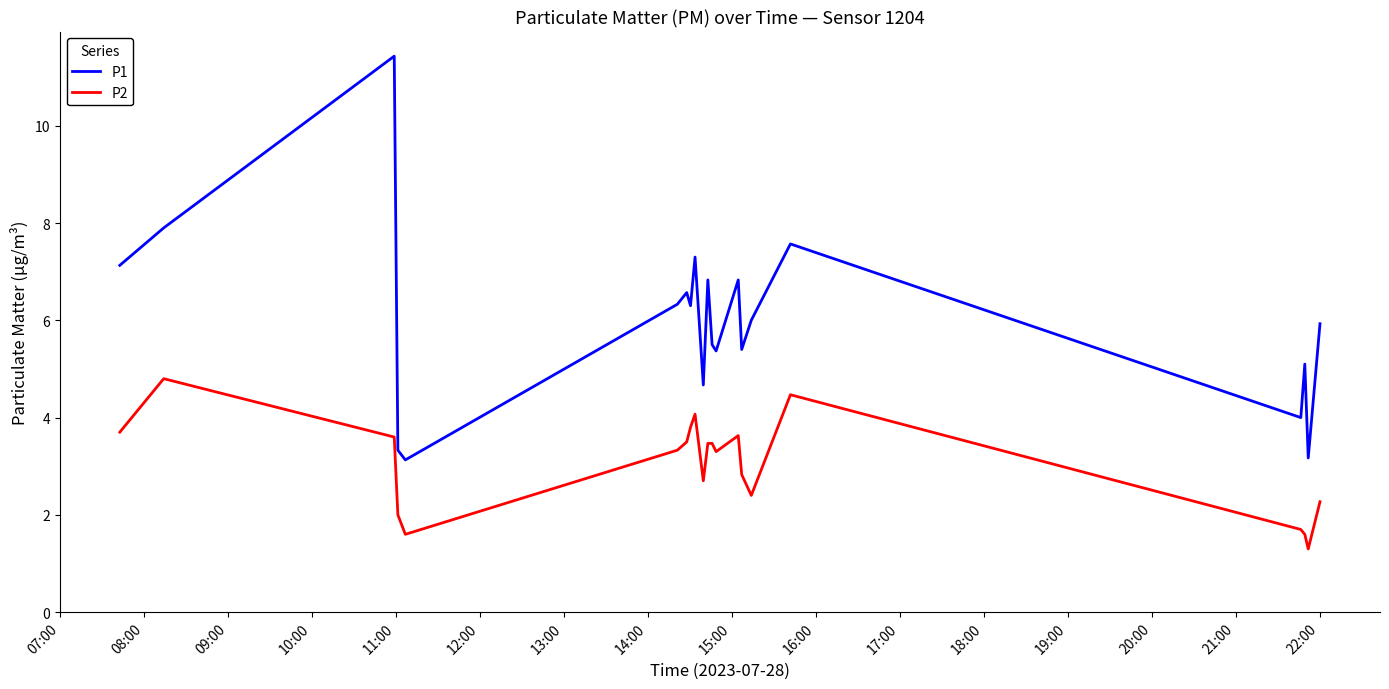

Which series has the largest range (max minus min)?

P1